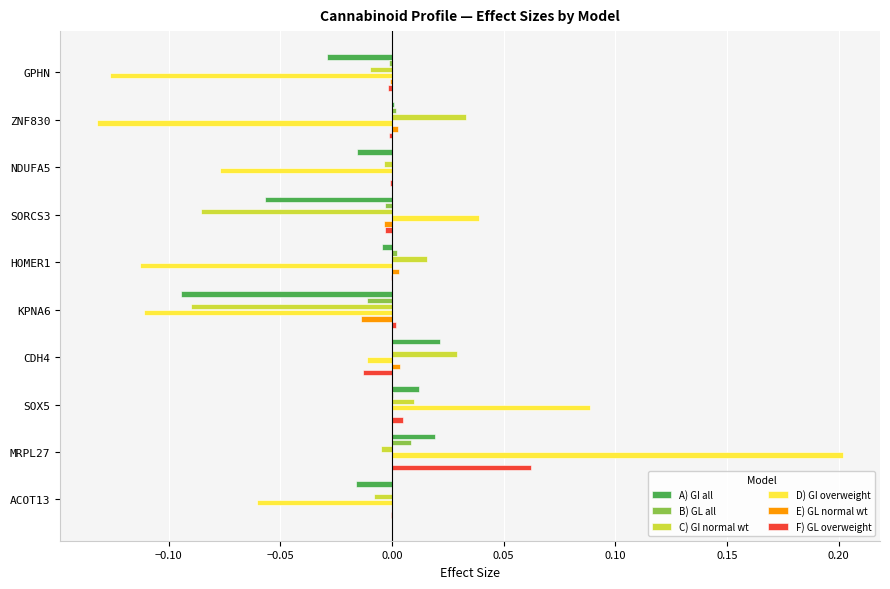

At which category is the sum across all series the highest?

MRPL27